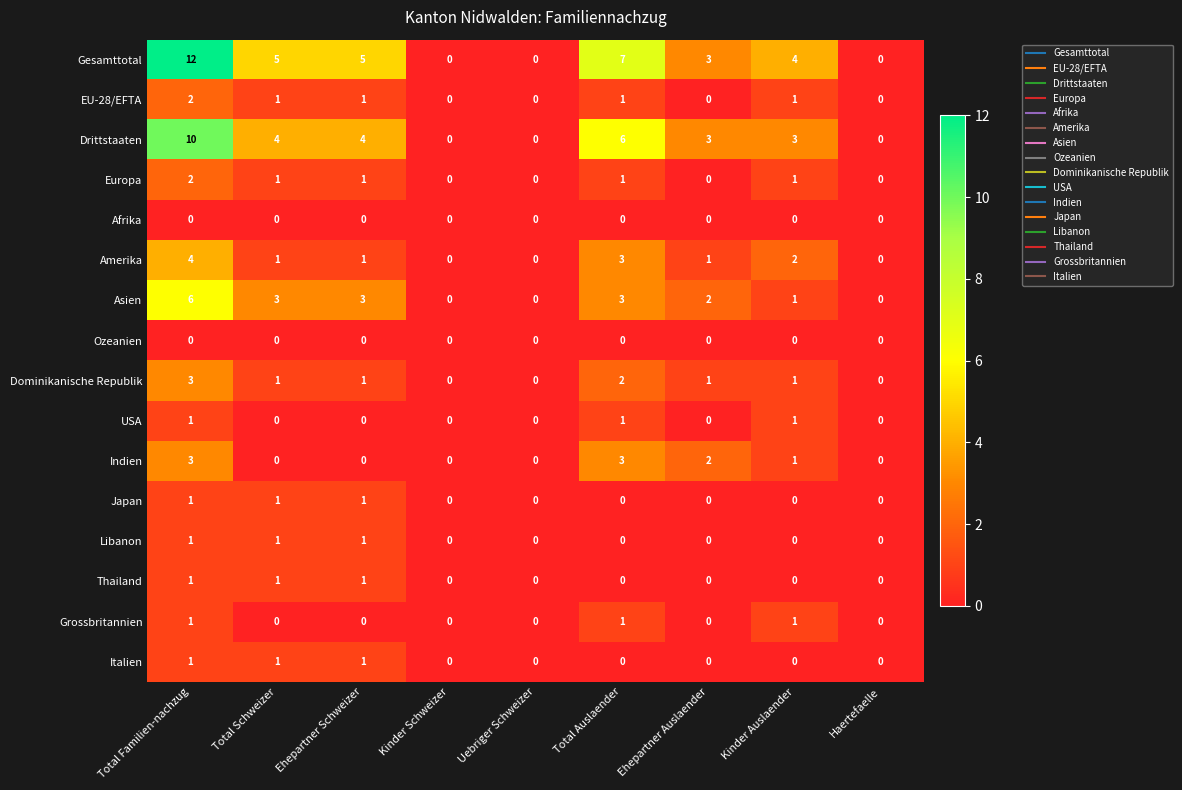

Which series has the largest total across all categories?

Gesamttotal